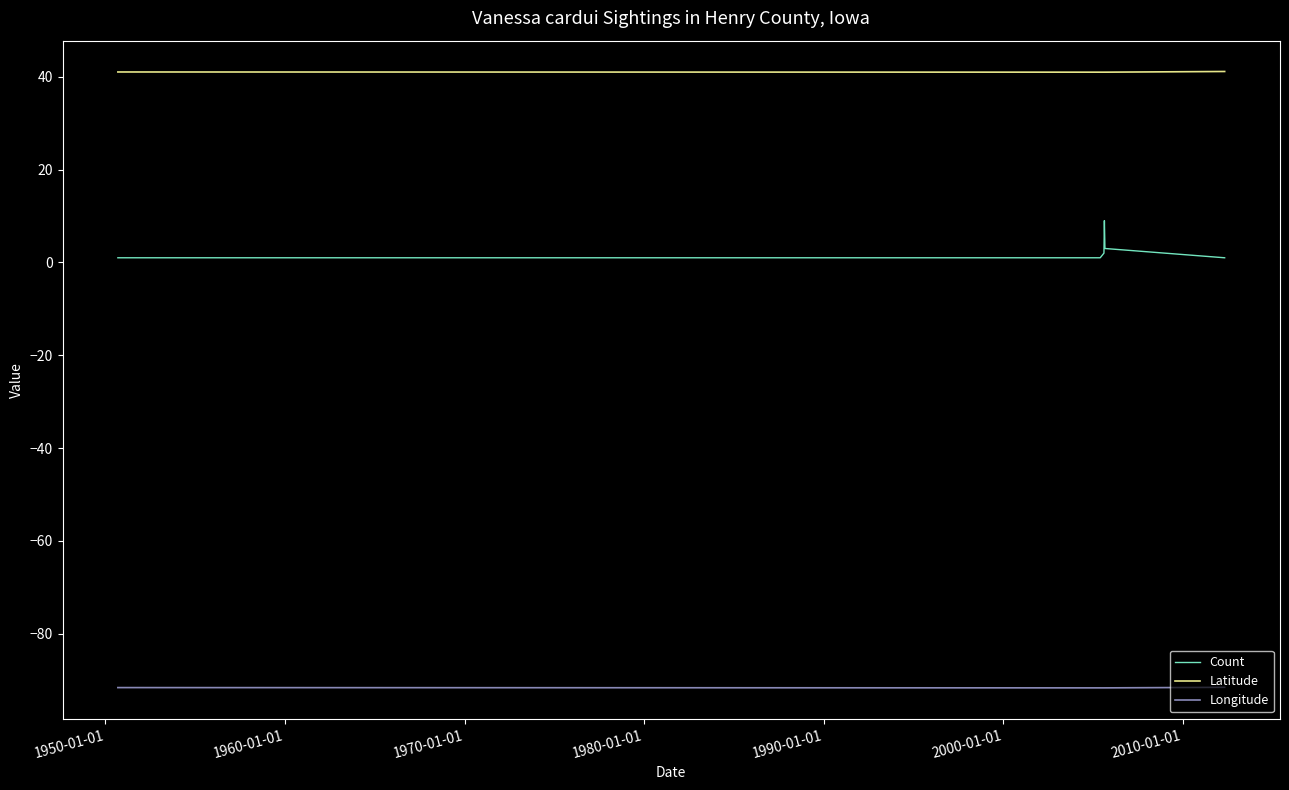

Does the chart display data point markers on the line(s)?

No